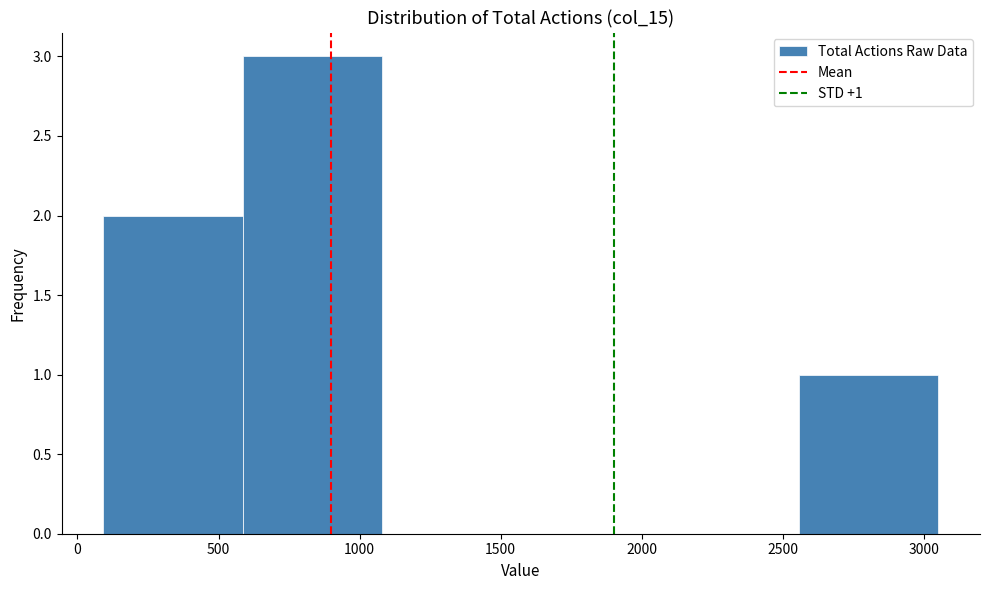

Over which range of the x-axis is the bar tallest?

600 to 1100